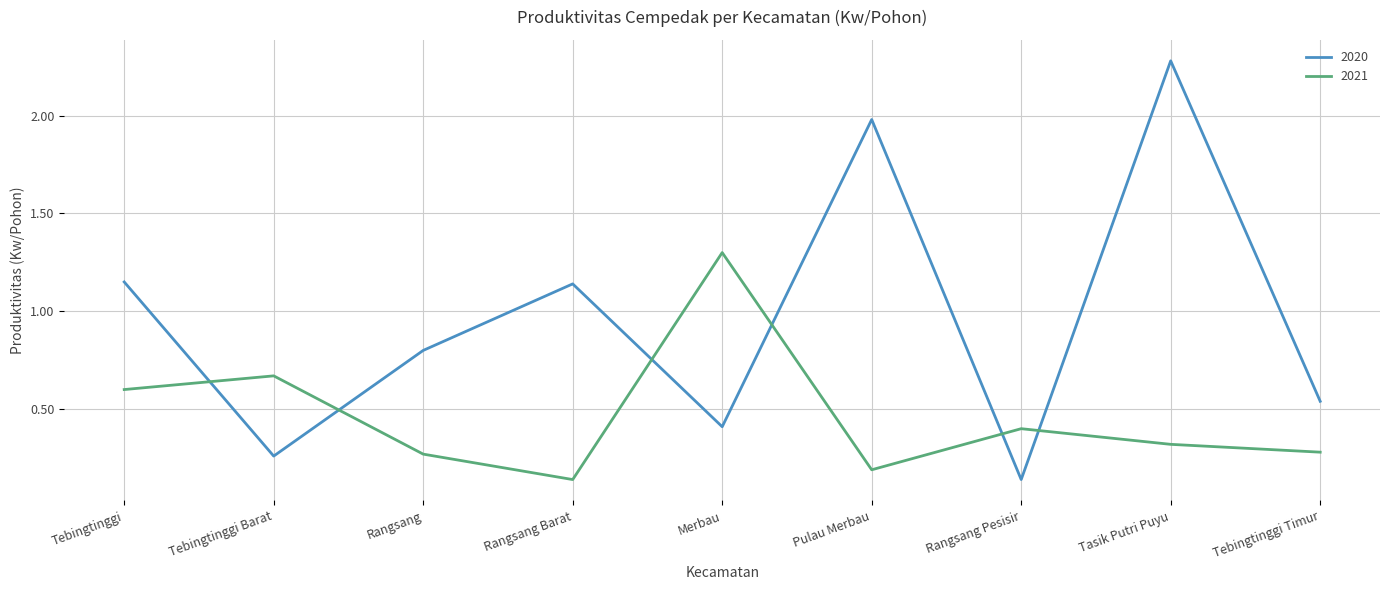

After their last crossing, which series has the higher values: 2020 or 2021?

2020